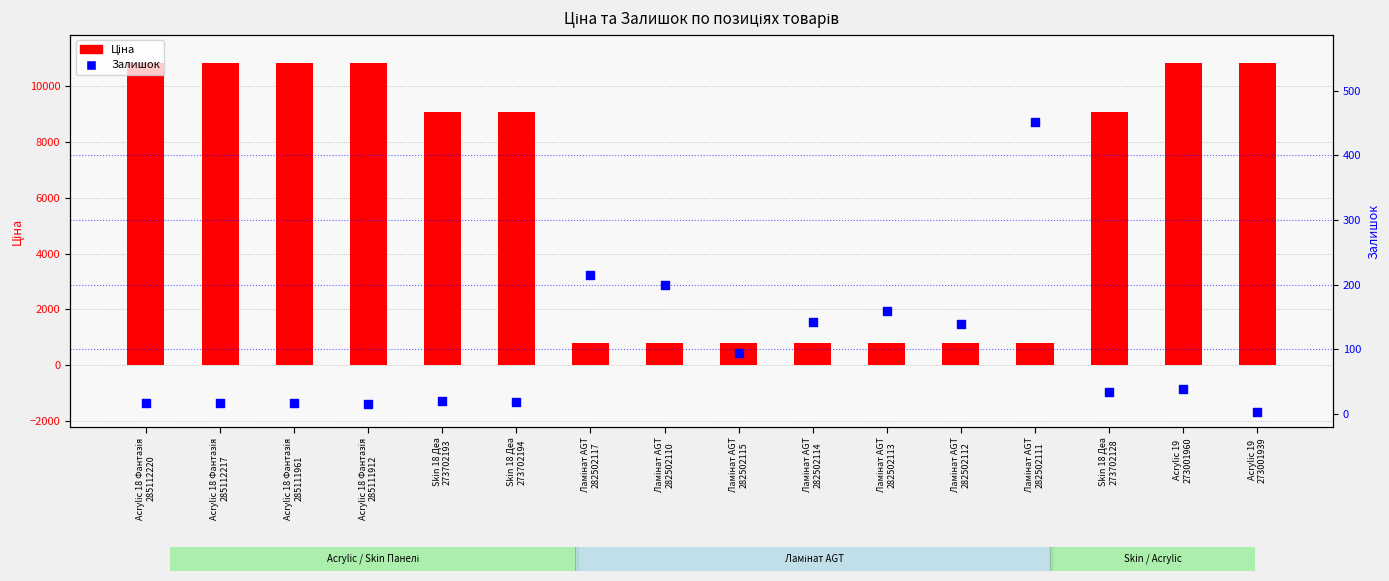

Which series reaches the maximum Y coordinate?

Ціна